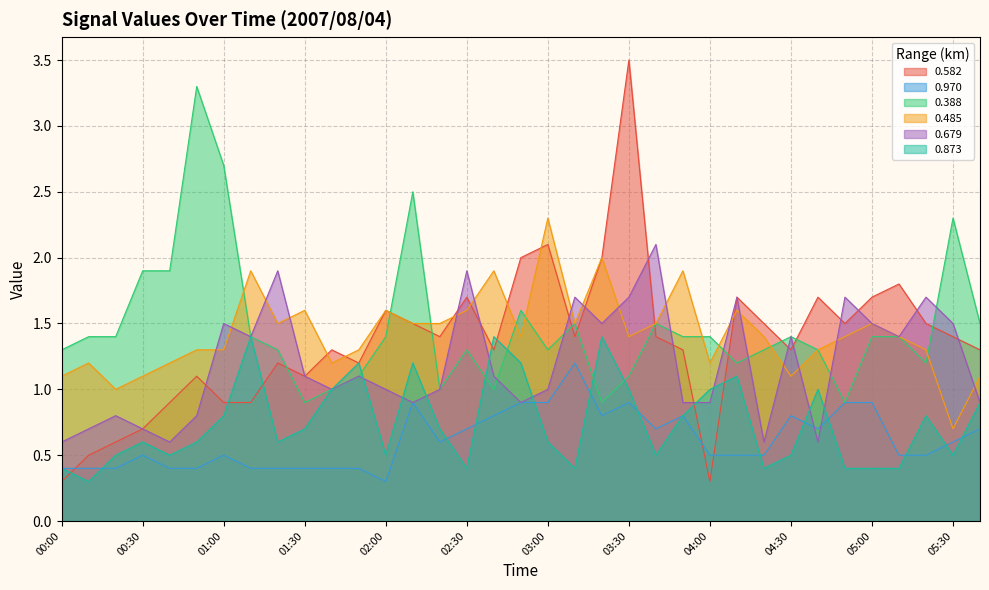

The 0.388 series shows 1.9 at 00:30. True or false?

True